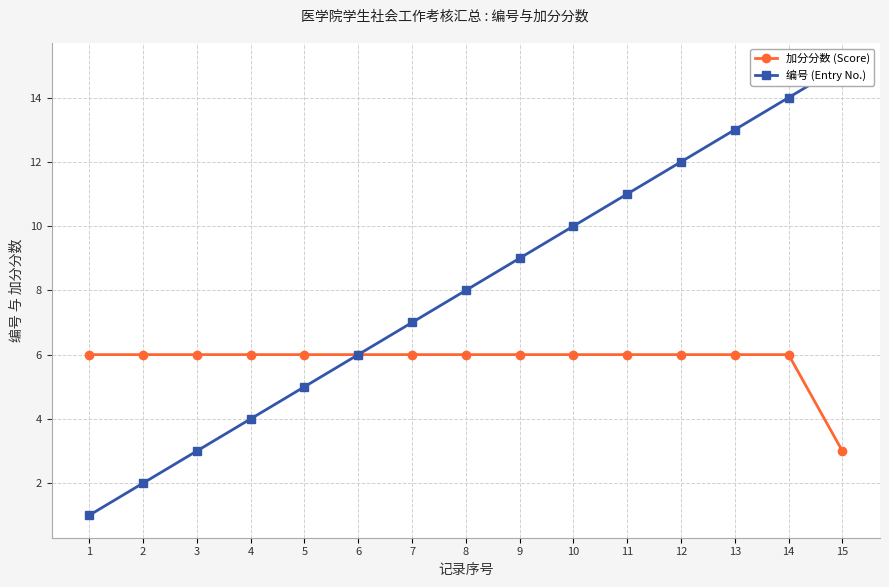

What is the approximate value of 编号 (Entry No.) at 7?

7